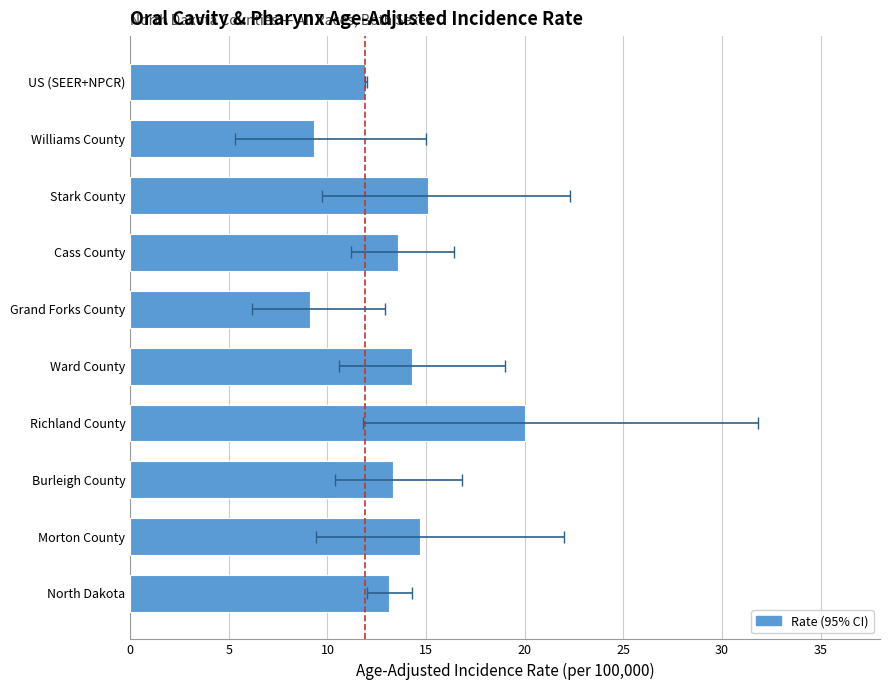

Which has a higher value, Cass County or Morton County?

Morton County